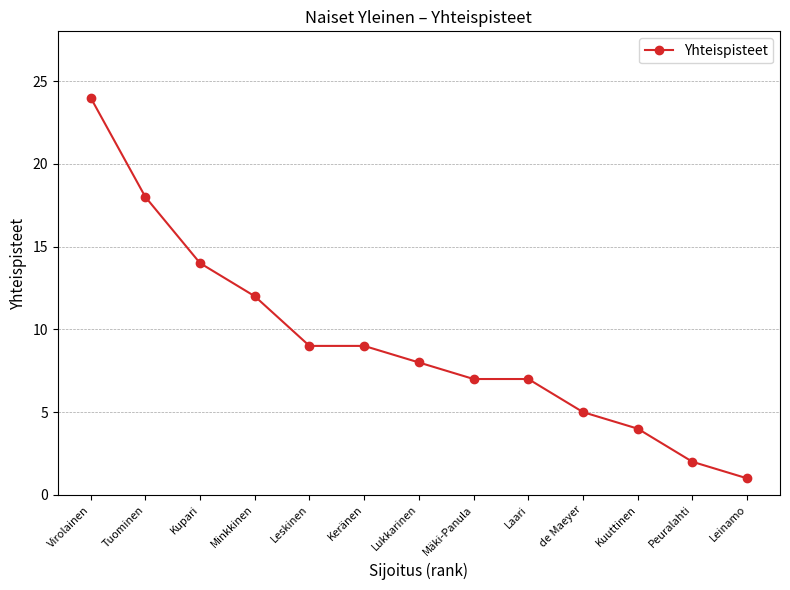

What is the ratio of the value at Keränen to the value at Leskinen?

1.0